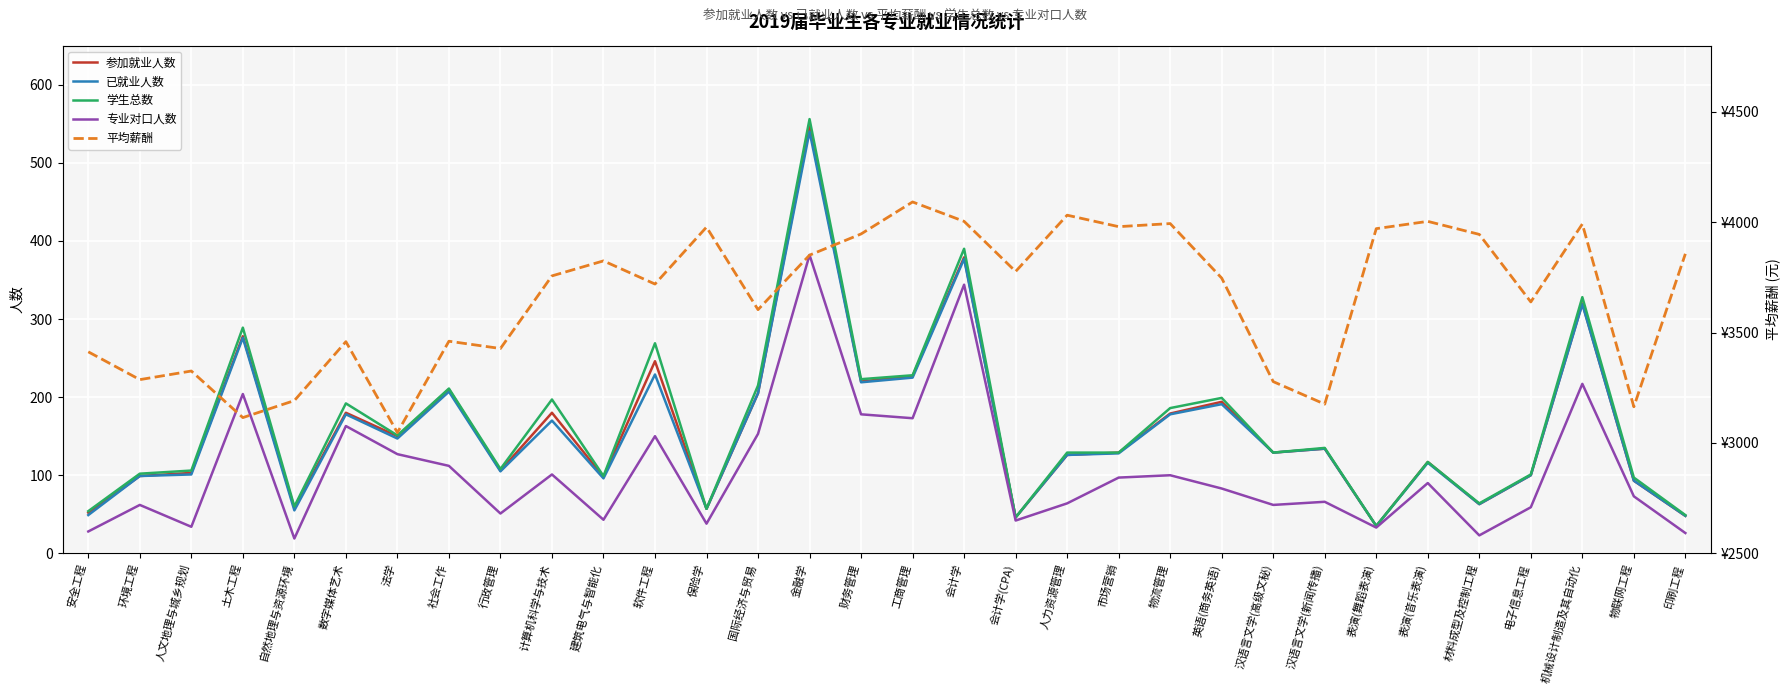

Reading left to right, what are all the values shown in this chart?

参加就业人数: 52	99	103	278	58	180	150	210	106	180	98	246	57	205	546	220	227	379	46	126	129	179	194	129	134	35	117	63	100	320	93	48
已就业人数: 49	99	101	276	55	178	147	207	105	170	96	229	57	205	540	219	225	377	46	126	128	178	191	129	134	35	116	63	100	319	93	48
学生总数: 54	102	106	289	60	192	151	211	108	197	99	269	57	215	556	223	228	390	46	129	129	186	199	129	135	35	117	64	101	328	97	49
专业对口人数: 28	62	34	204	19	163	127	112	51	101	43	150	38	153	382	178	173	344	42	64	97	100	83	62	66	33	90	23	59	217	73	26
平均薪酬: 3413	3287	3326	3115	3192	3459	3047	3461	3428	3757	3825	3720	3978	3604	3851	3947	4092	4004	3777	4032	3980	3994	3747	3278	3176	3971	4004	3945	3639	3992	3164	3857